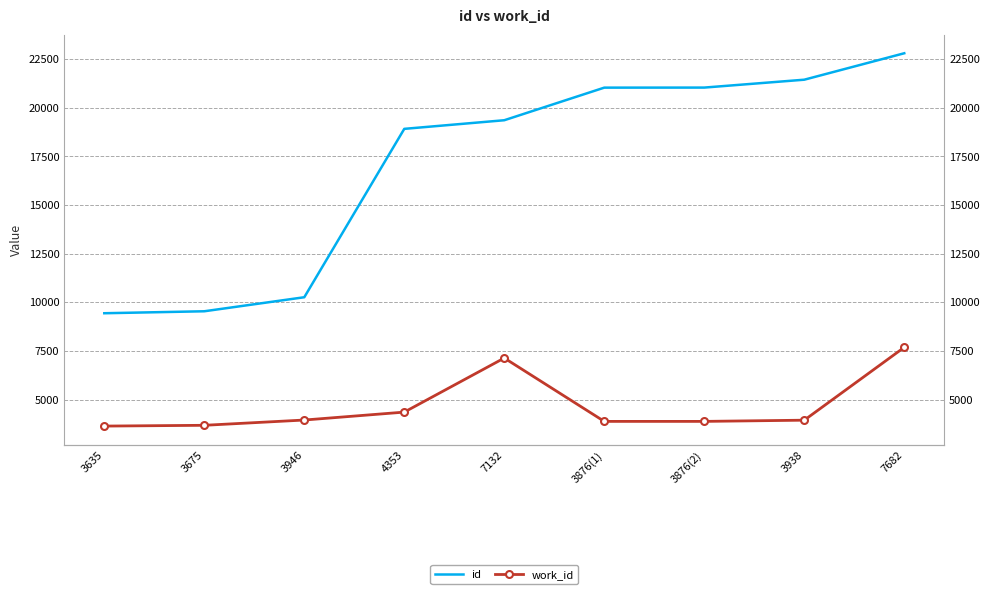

How many categories are shown in the chart?

9